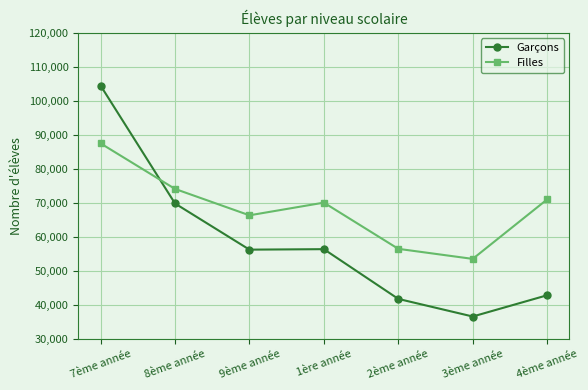

Does the chart have visible grid lines?

Yes